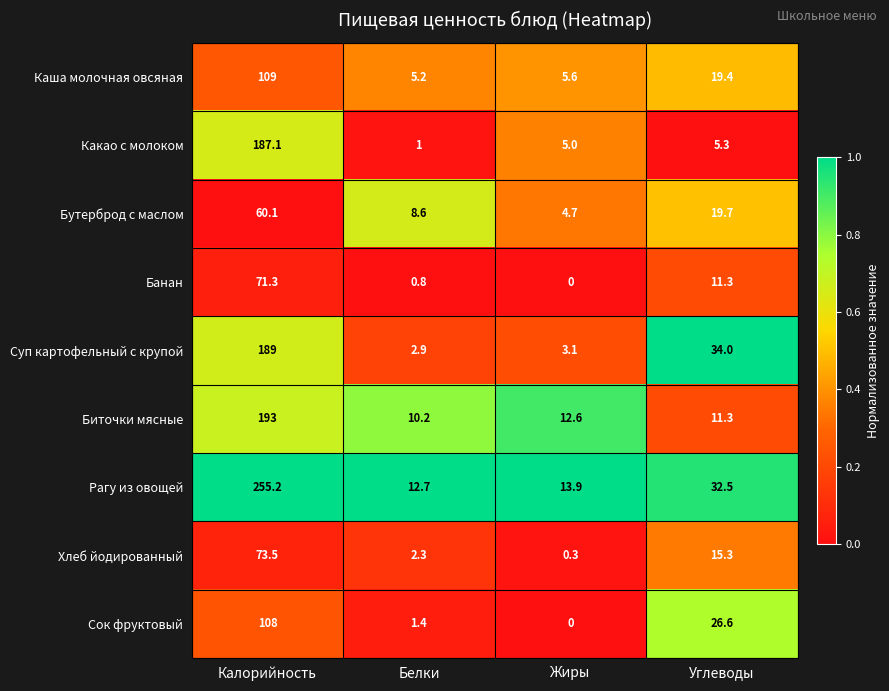

What is the total value across all series at Калорийность?

1246.2